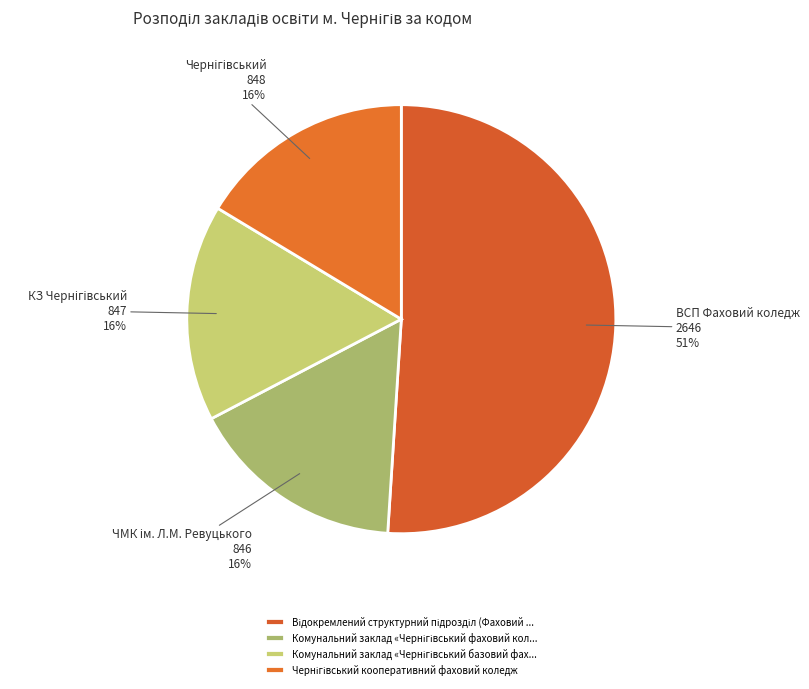

How many slices are in this pie chart?

4